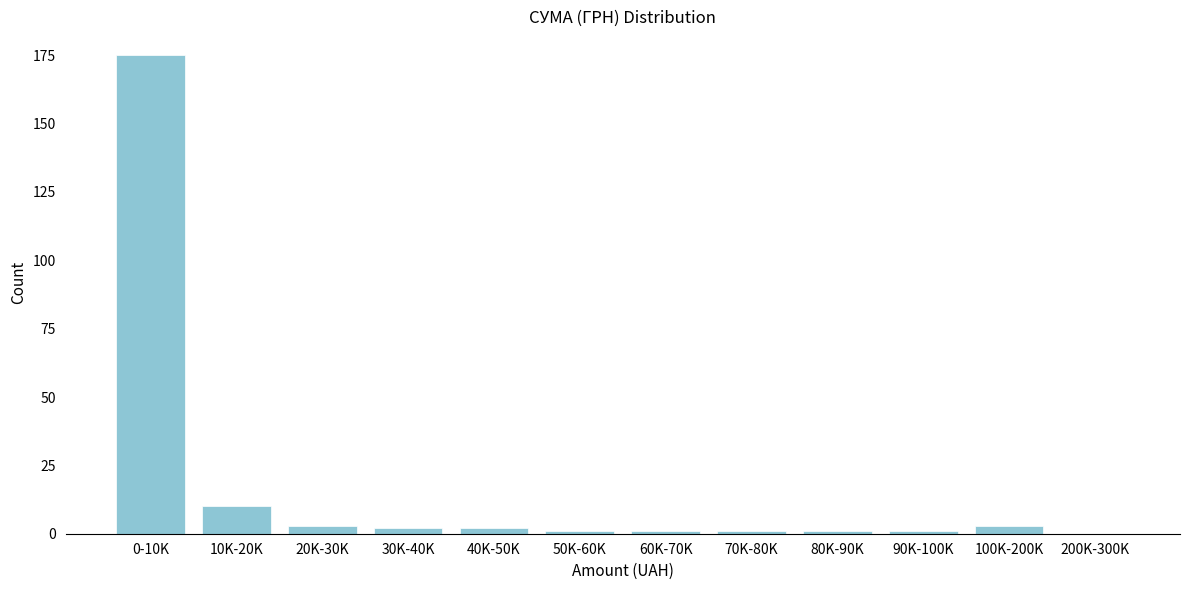

Reading left to right, transcribe all the data shown in this chart.

0-10K=175	10K-20K=10	20K-30K=3	30K-40K=2	40K-50K=2	50K-60K=1	60K-70K=1	70K-80K=1	80K-90K=1	90K-100K=1	100K-200K=3	200K-300K=0